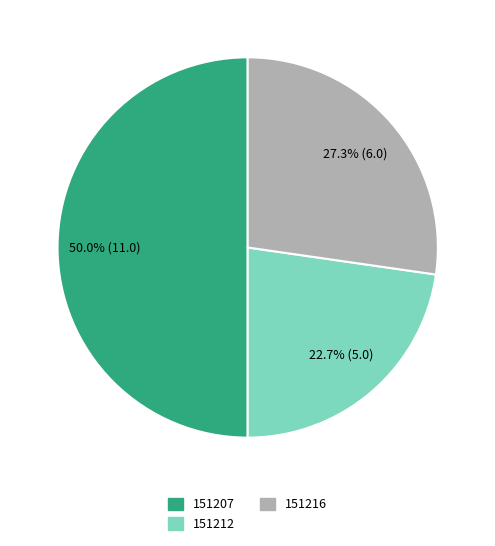

To the nearest percent, what percentage of the pie is 151212?

23%